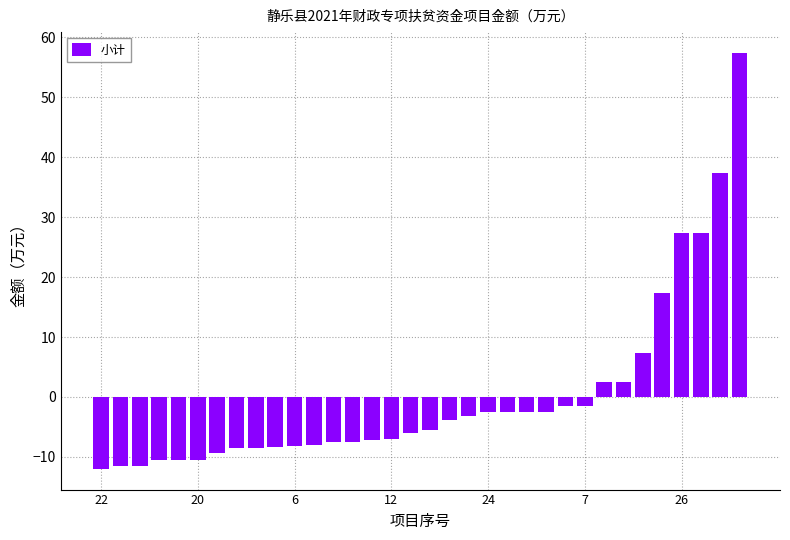

What is the maximum value shown in the chart?

57.4